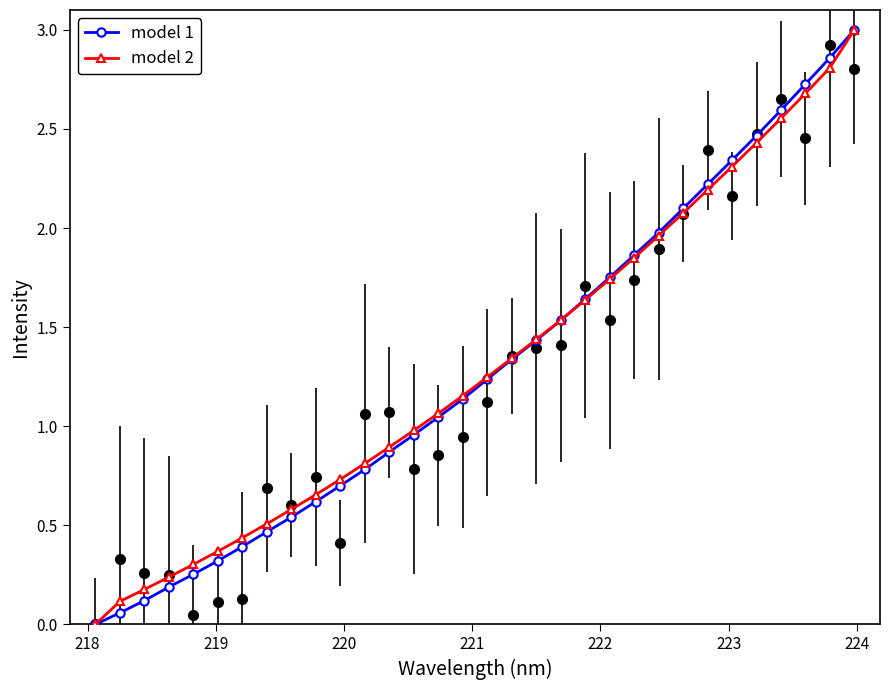

The value of model 1 at 30 is 4.6. True or false?

False